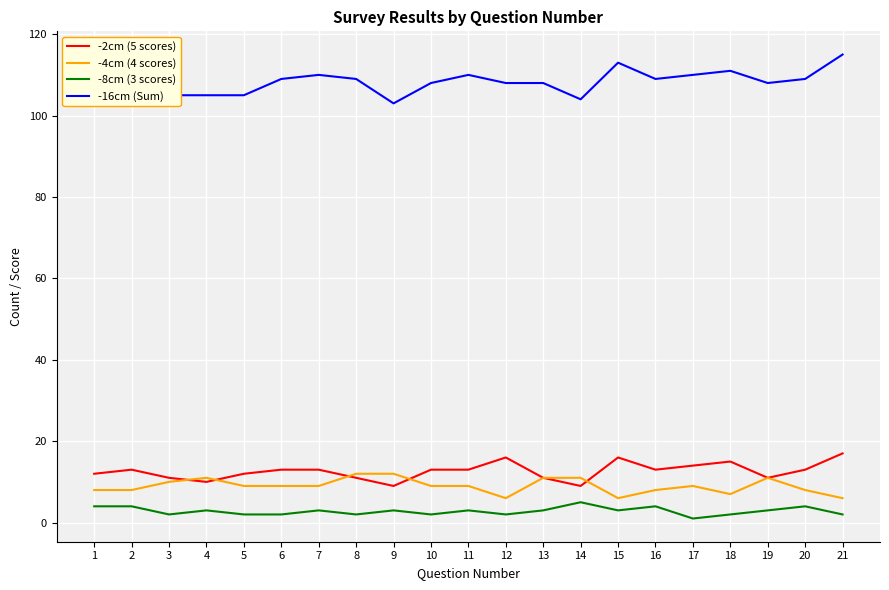

Which series has the largest range (max minus min)?

-16cm (Sum)